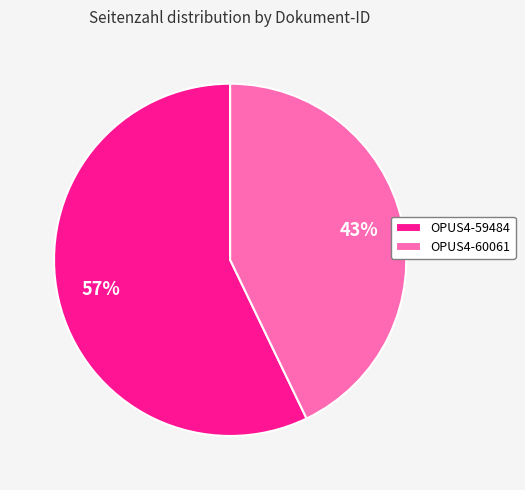

How many slices are in this pie chart?

2